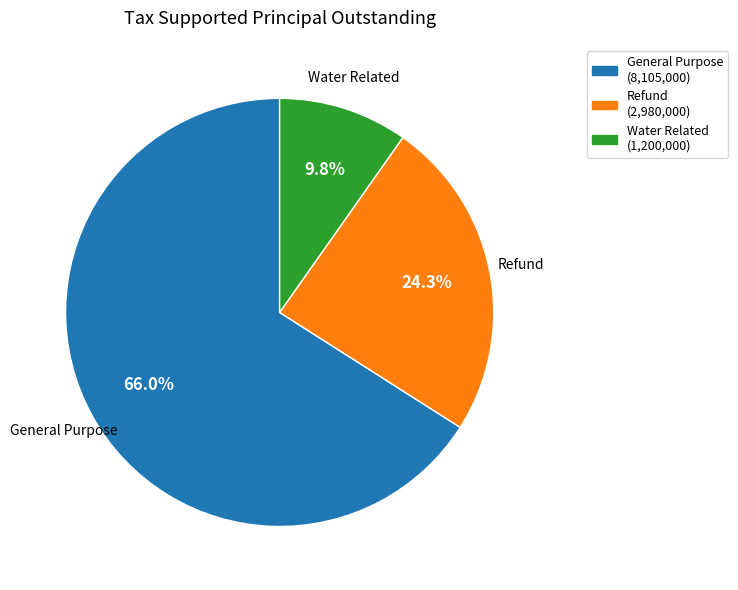

What is the ratio of the value at Refund to the value at General Purpose?

0.4